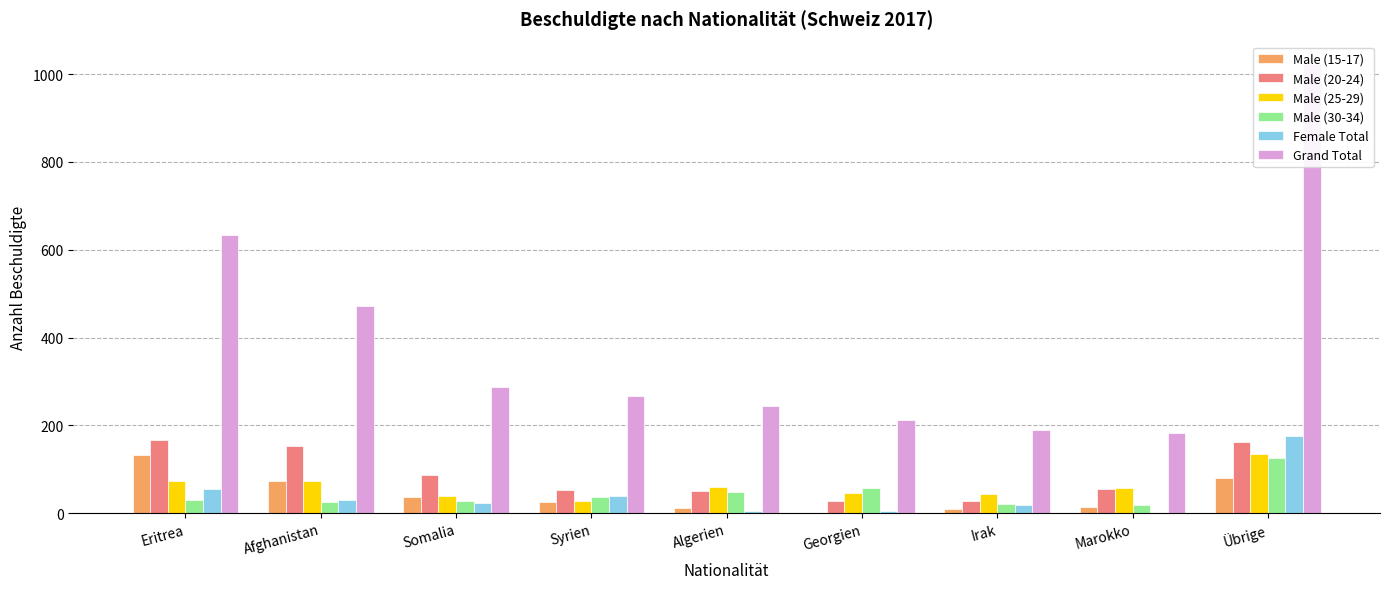

True or false: Male (25-29) has a value of 27 at Afghanistan.

False